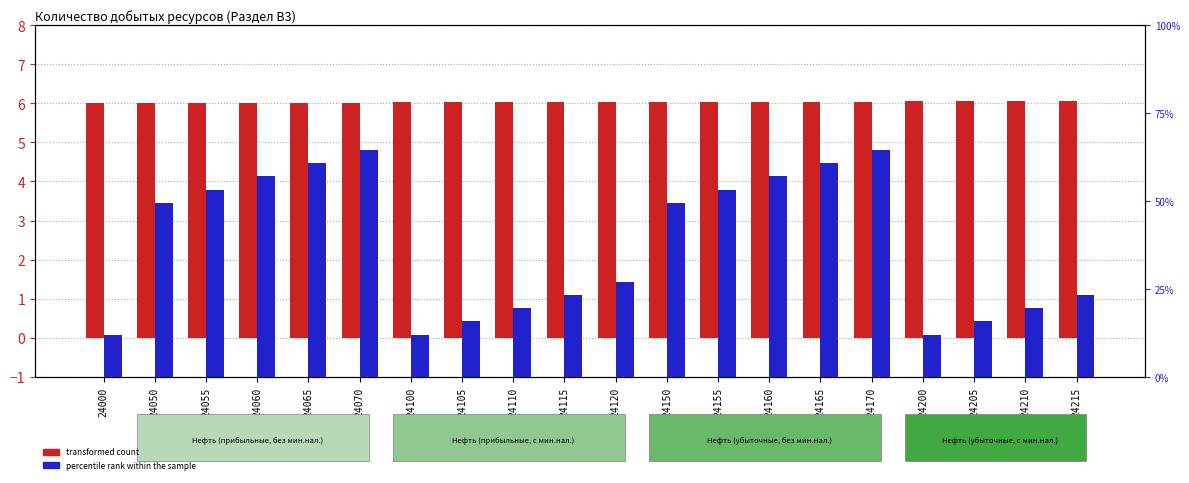

What is the value of the percentile rank within the sample bar at the 13th from the left?

53.2